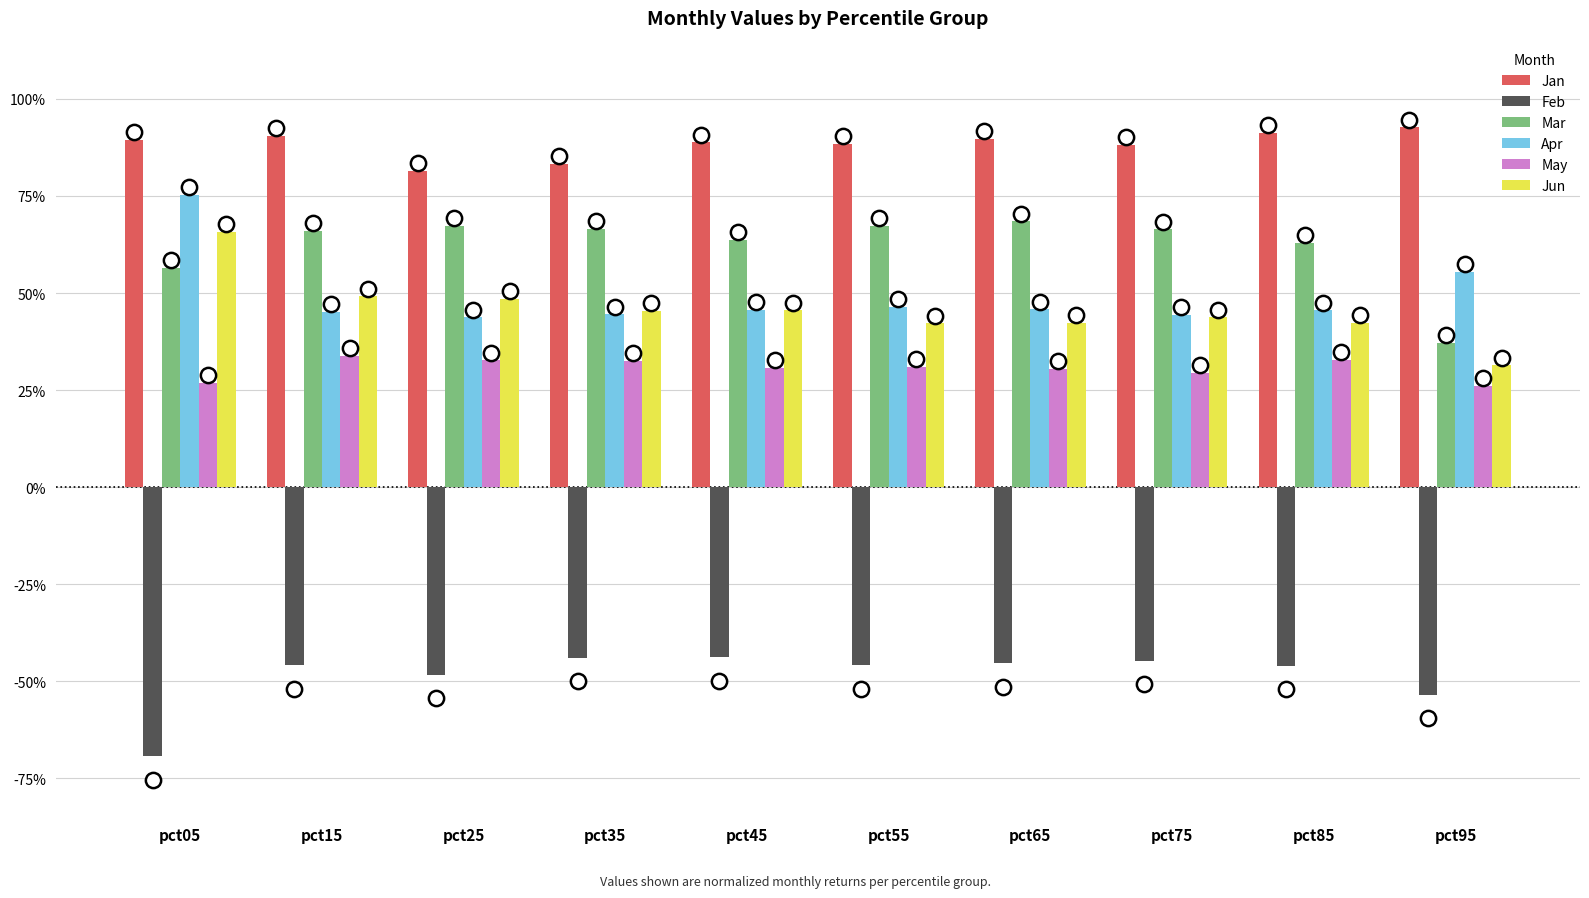

Are the bars horizontal?

No